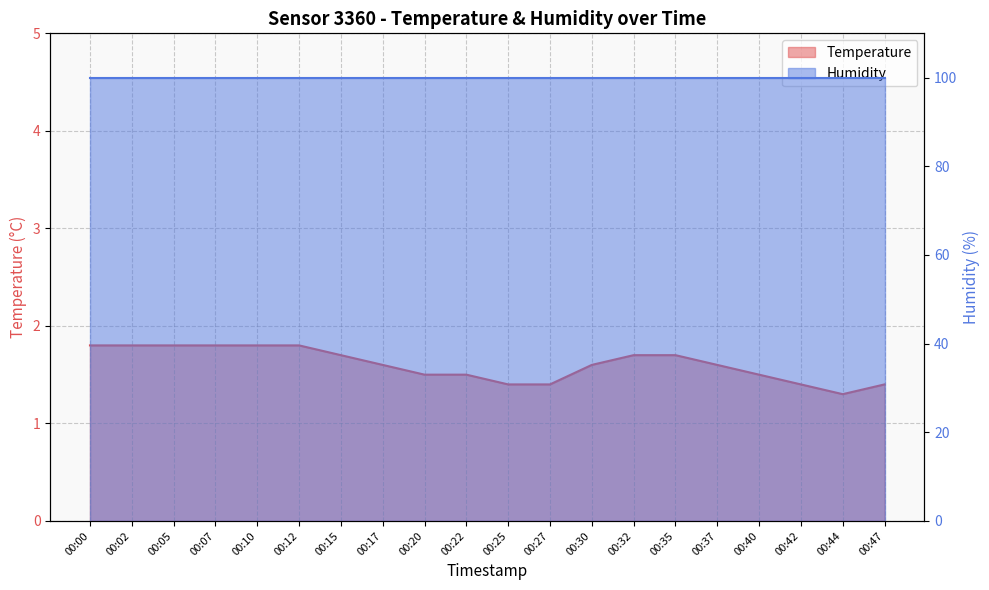

At which category does the chart reach its minimum across all series?

00:44